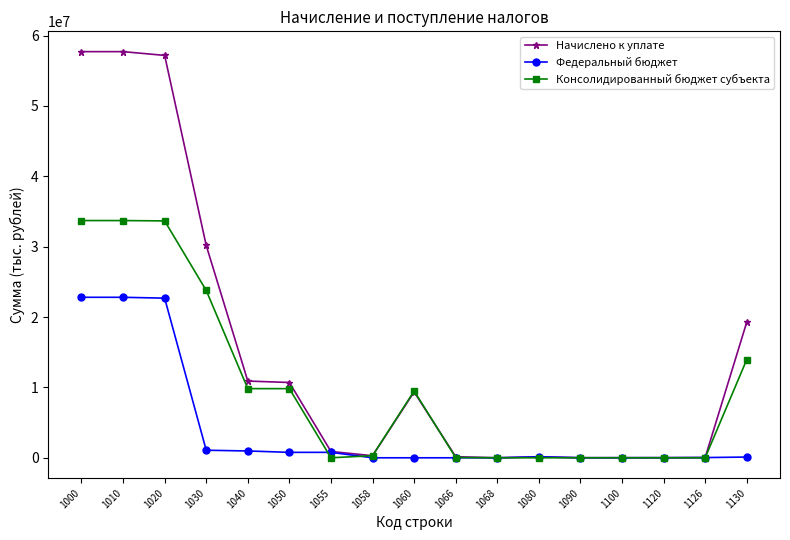

What is the highest value of the Начислено к уплате series?

57717936